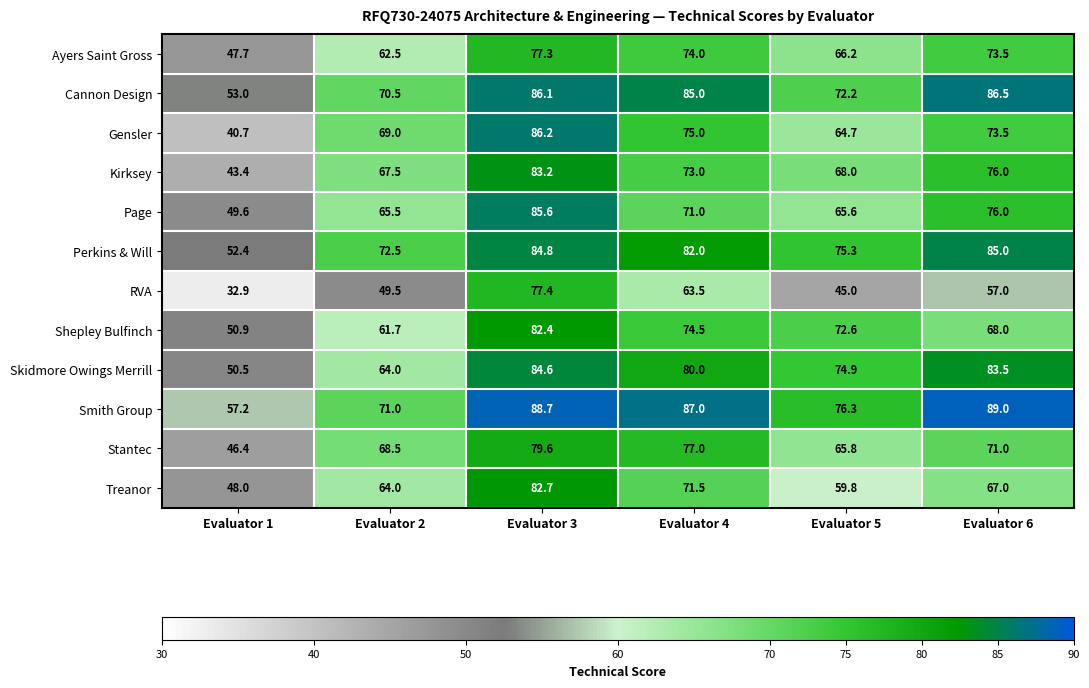

What value does the Smith Group series have at Evaluator 1?

57.2